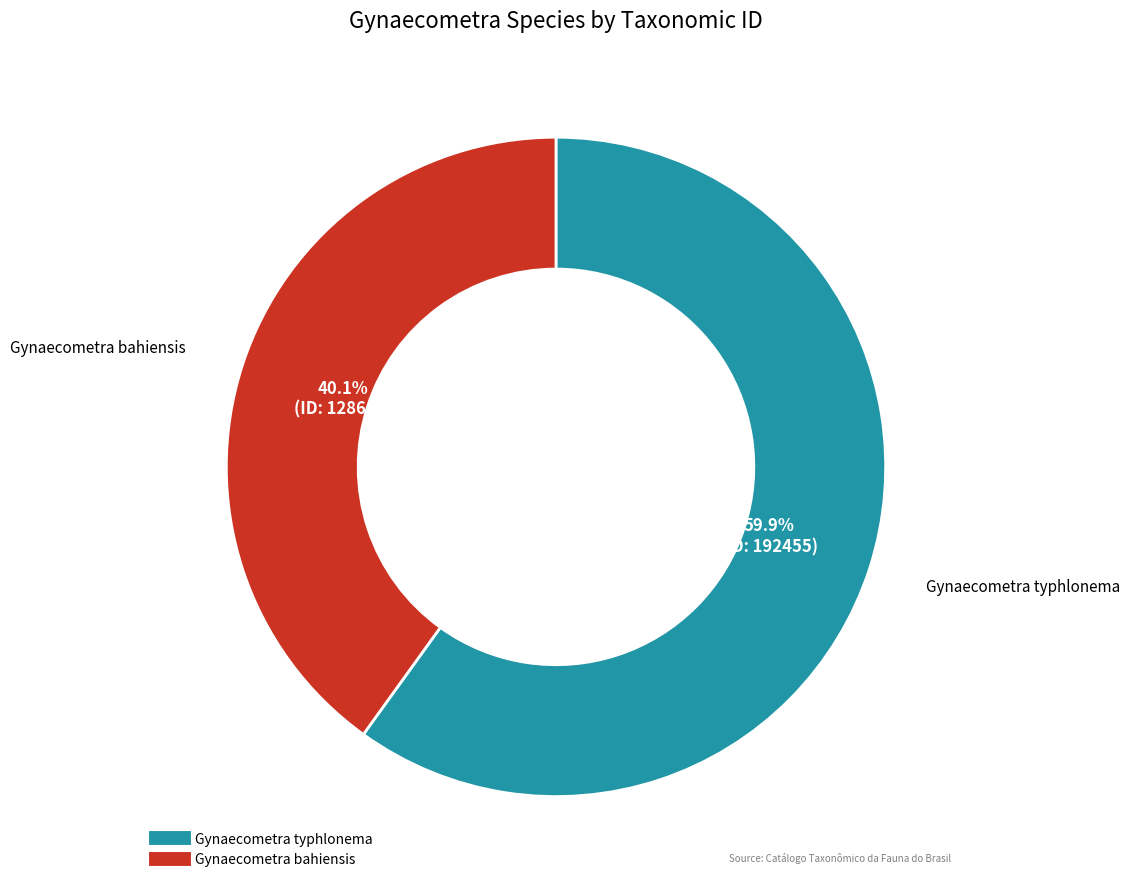

Is there any slice that represents more than half of the pie?

Yes